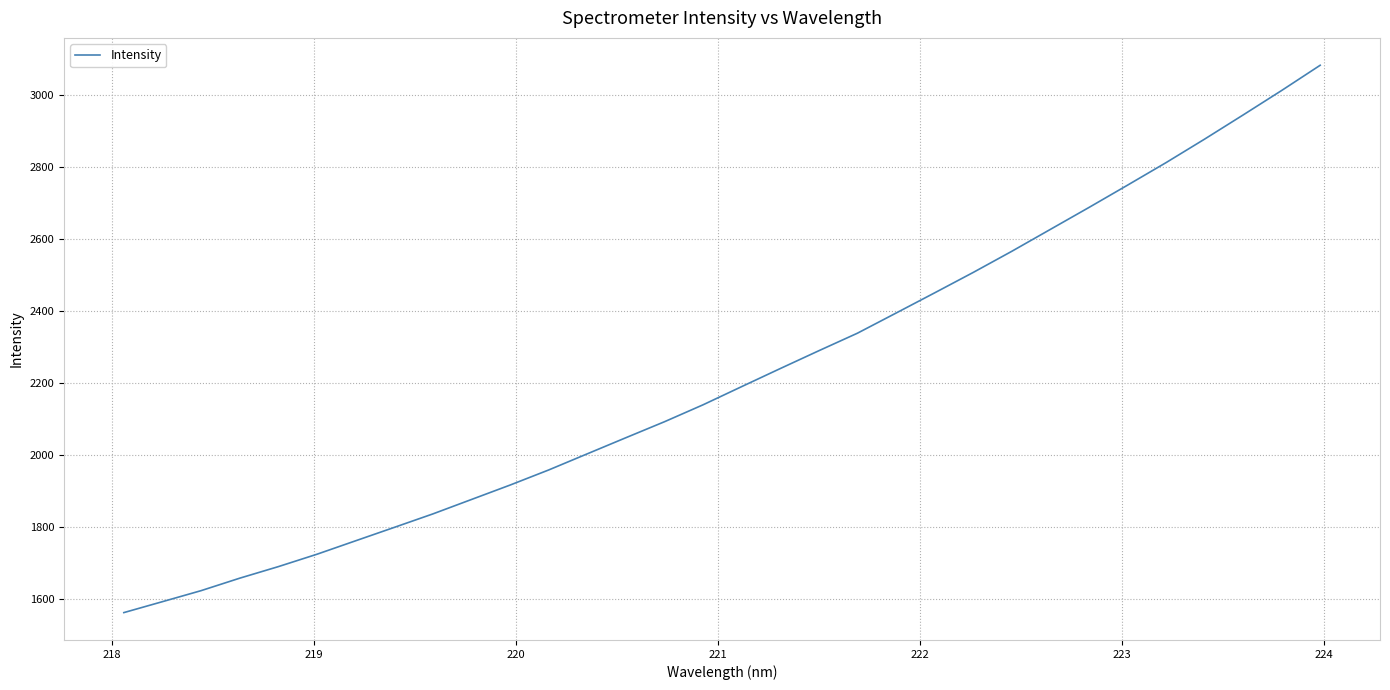

What is the difference between the maximum and minimum values?

1522.6